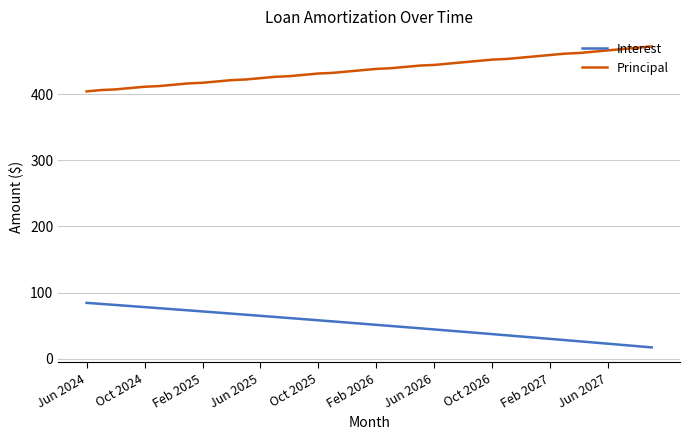

True or false: Principal and Interest cross at least once.

False